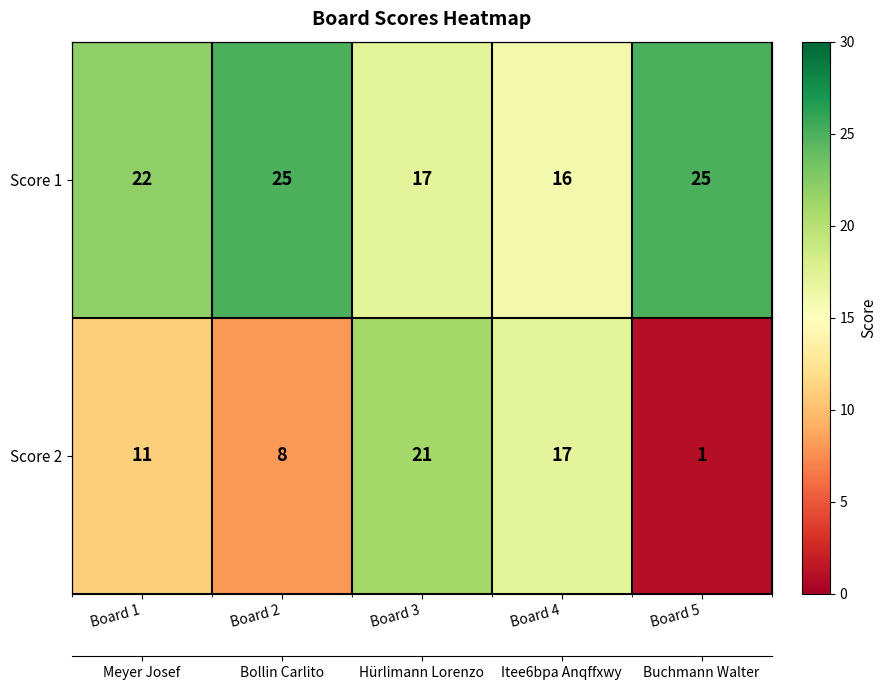

Where does the Score 1 series first go above 22?

Board 2